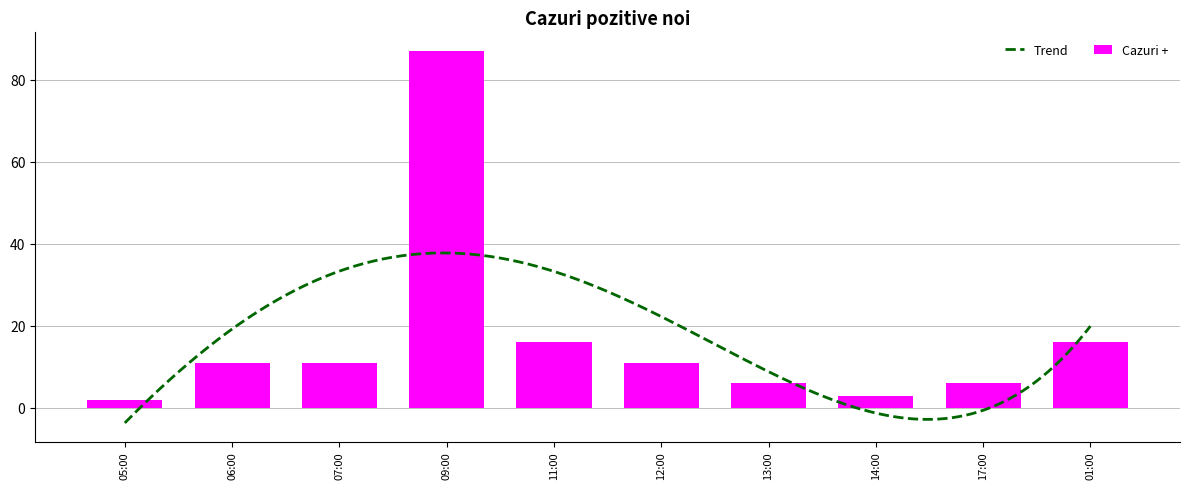

What position from the left is 13:00?

7